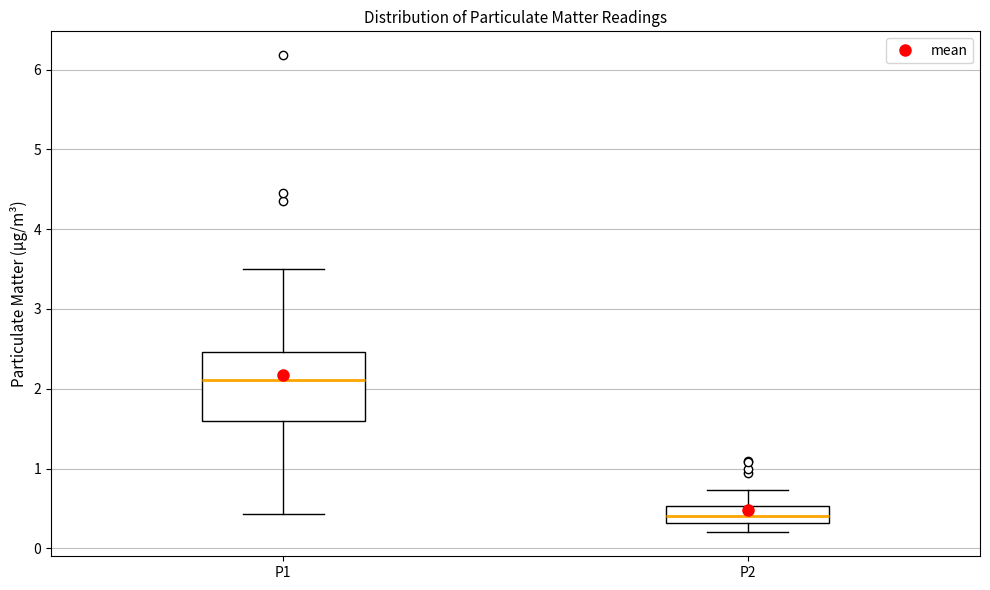

Which box has the lowest median line?

P2